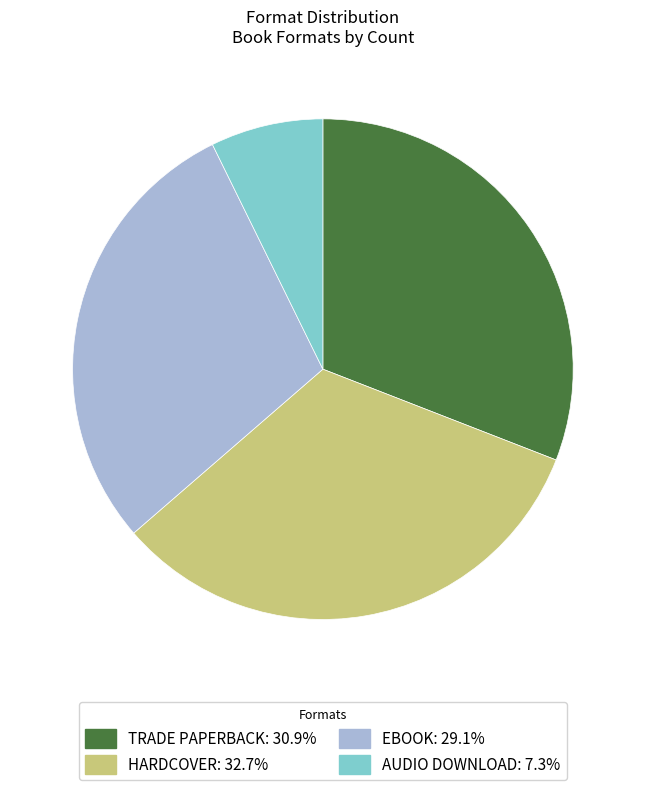

Is there any slice that represents more than half of the pie?

No